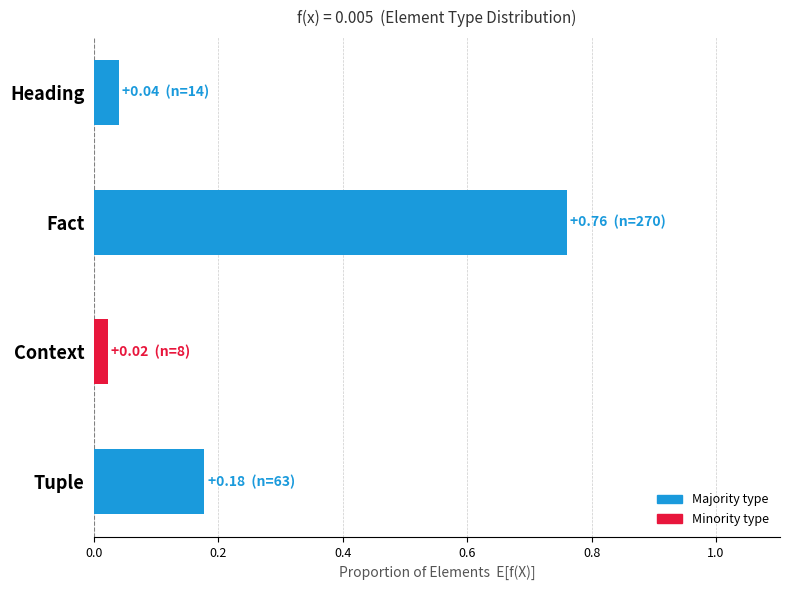

At which category does the chart reach its peak across all series?

Fact